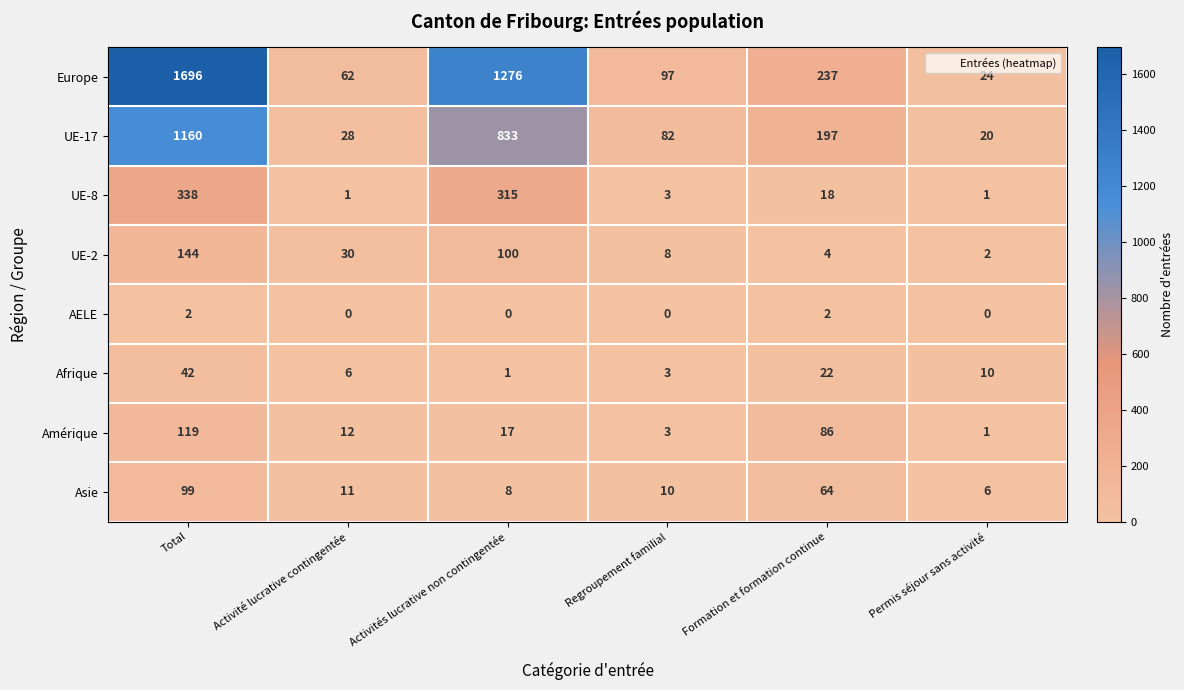

True or false: Afrique has a value of 3 at Regroupement familial.

True